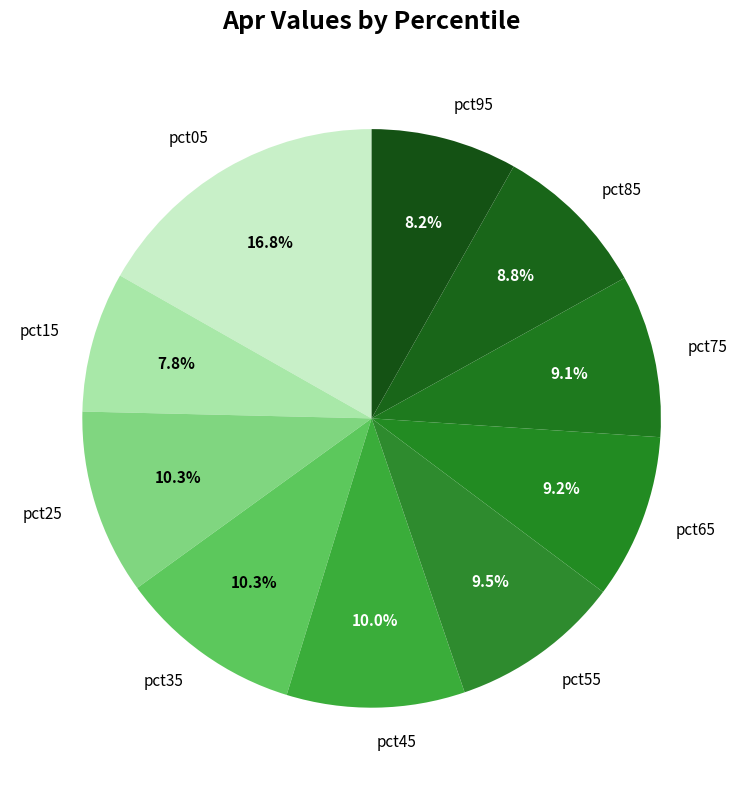

To the nearest percent, what percentage of the pie is pct15?

8%